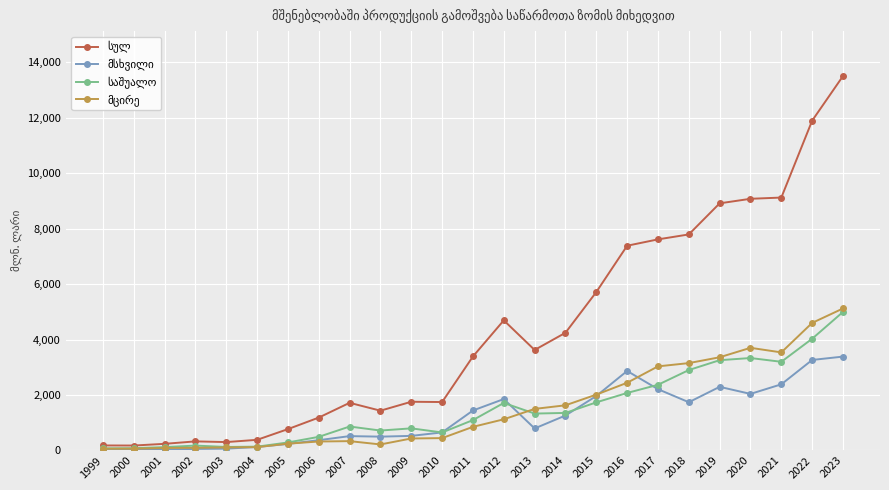

Which label corresponds to the largest value in the chart?

2023